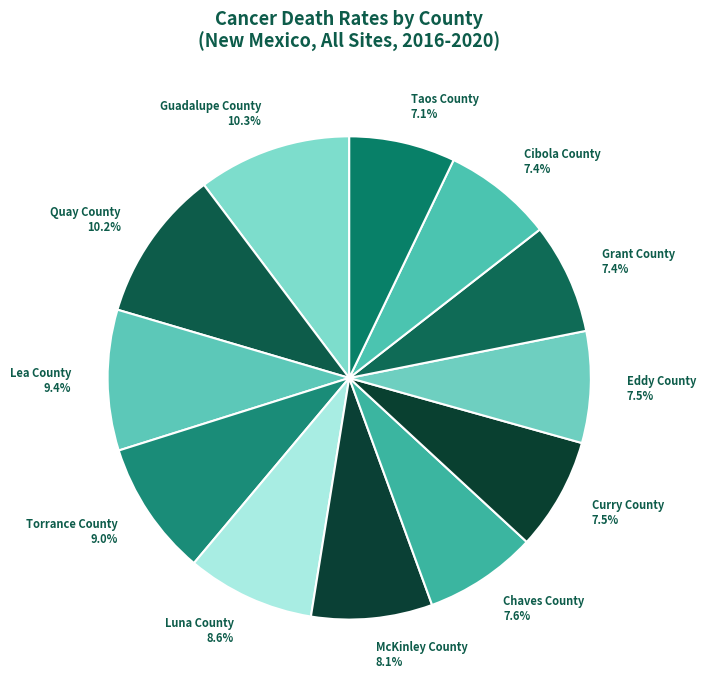

What percentage is the Torrance County slice, to the nearest percent?

9%